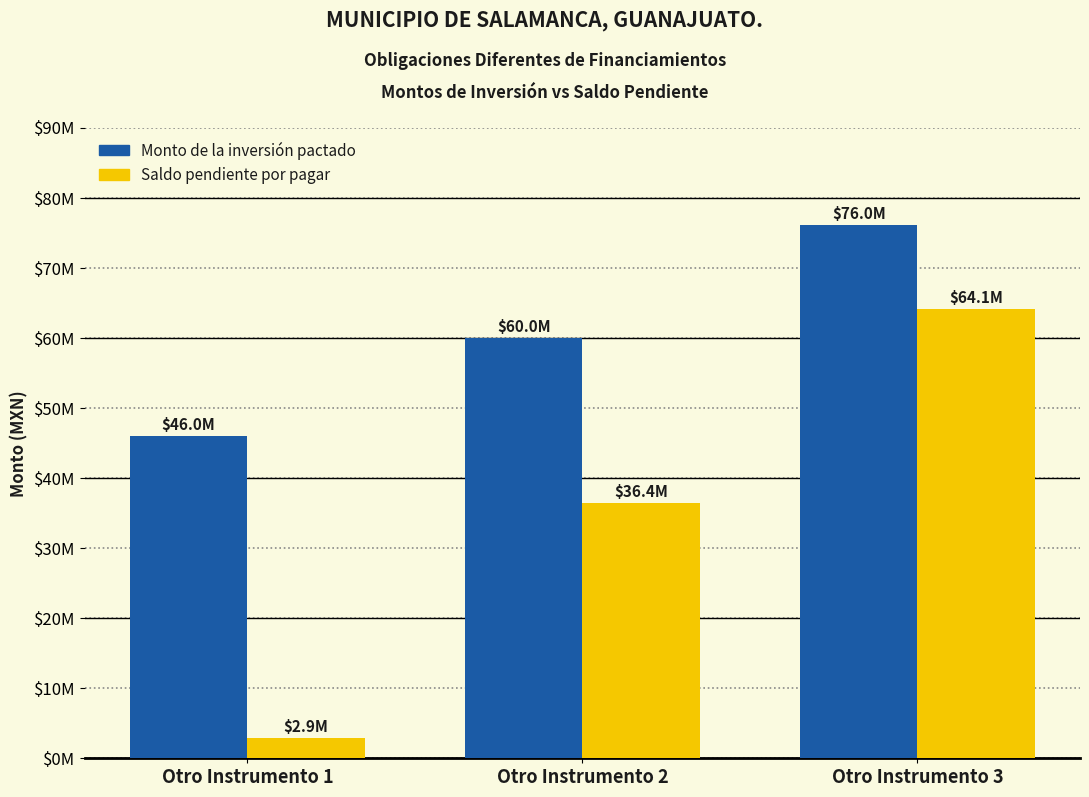

What is the maximum value shown in the chart?

76023628.7